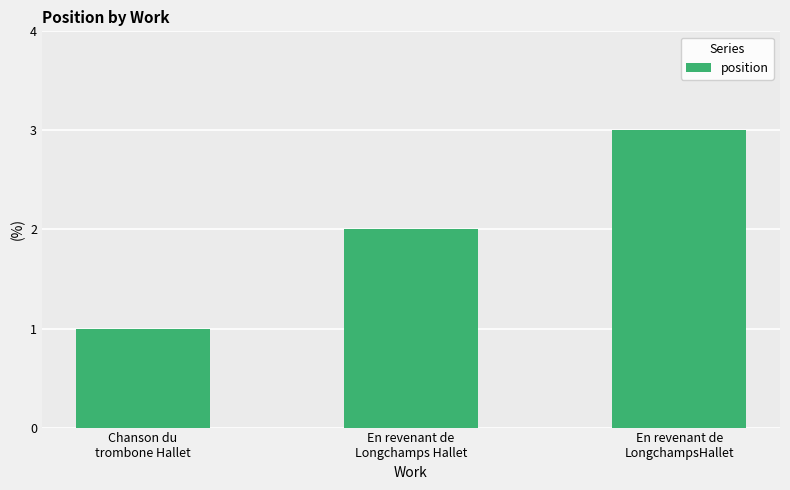

What is the ratio of the value at En revenant de
Longchamps Hallet to the value at Chanson du
trombone Hallet?

2.0